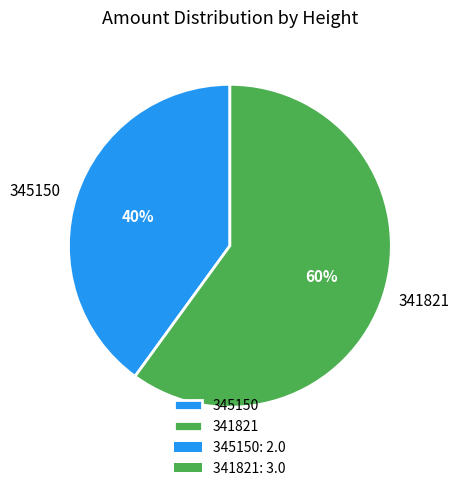

How many slices are in this pie chart?

2